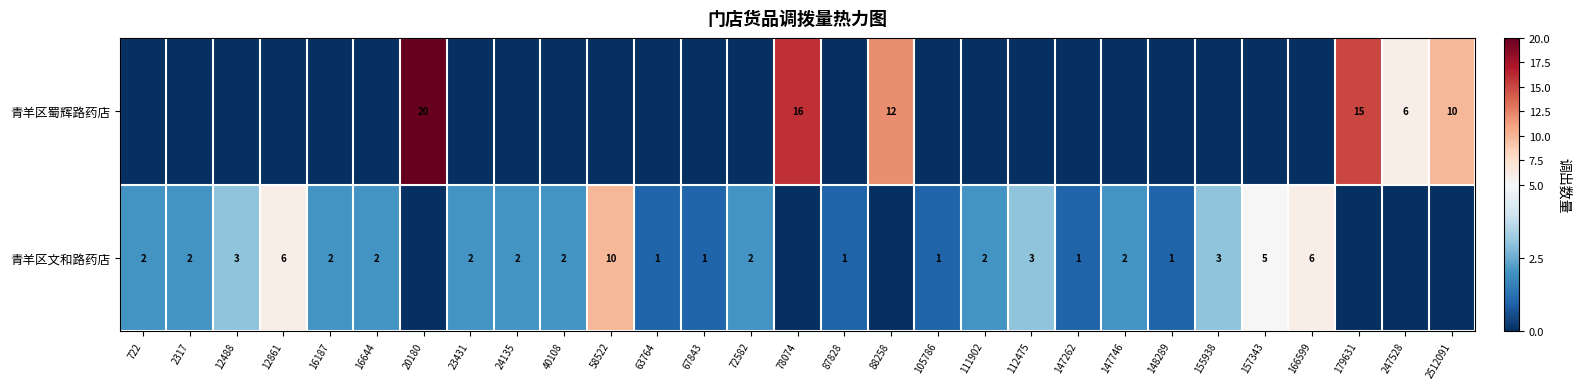

True or false: 青羊区文和路药店 has a value of 1 at 2317.

False